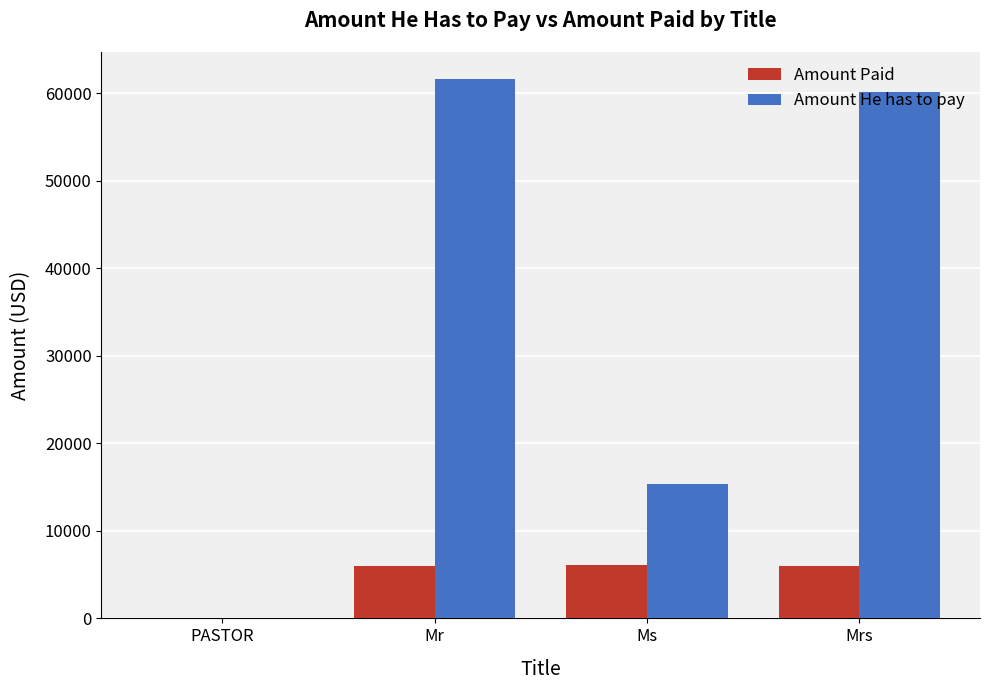

How many data points does each series have?

4